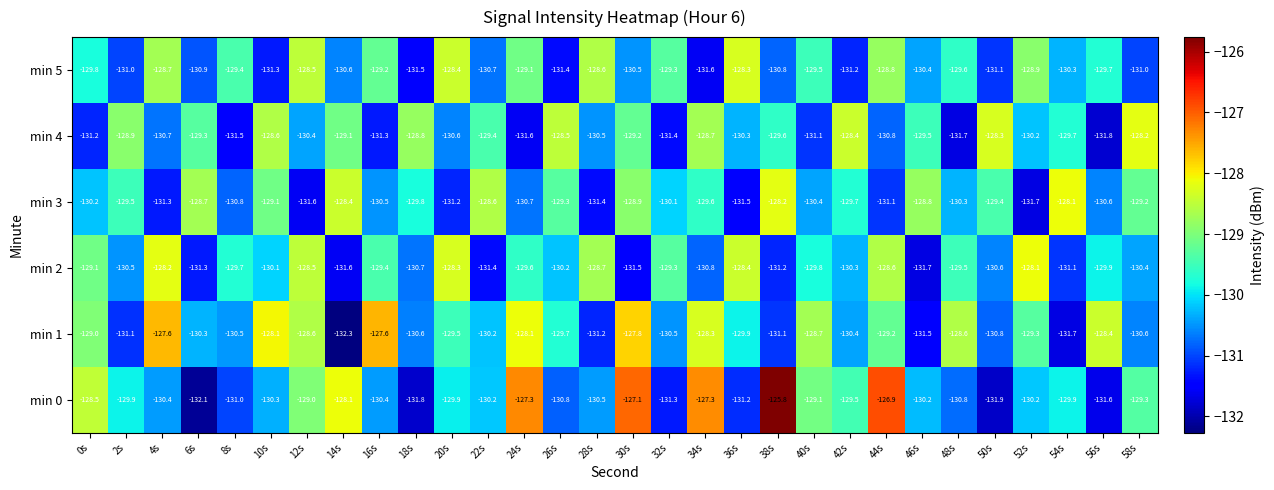

At which label is min 3 closest to -129?

10s